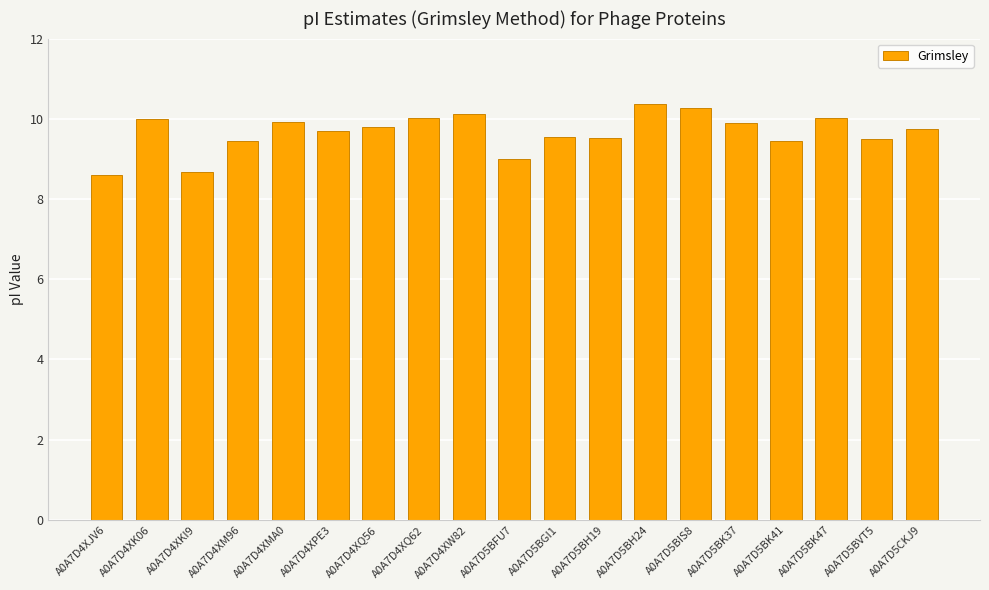

What is the average value?

9.7